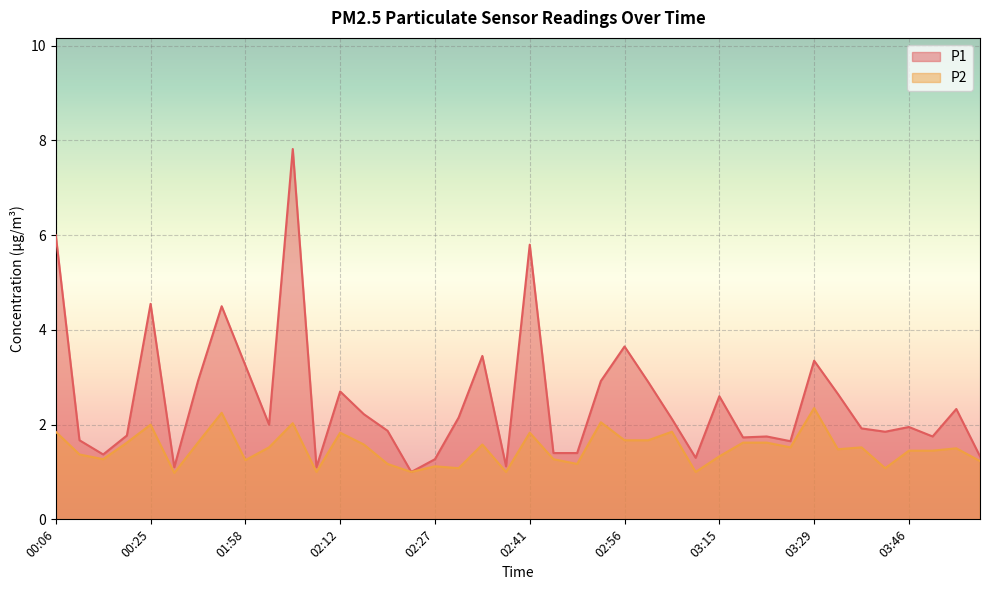

Is it true that P1 equals 2.7 at 02:12?

True